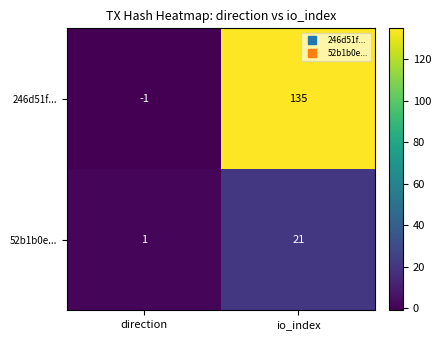

The value of 52b1b0e... at direction is 2. True or false?

False